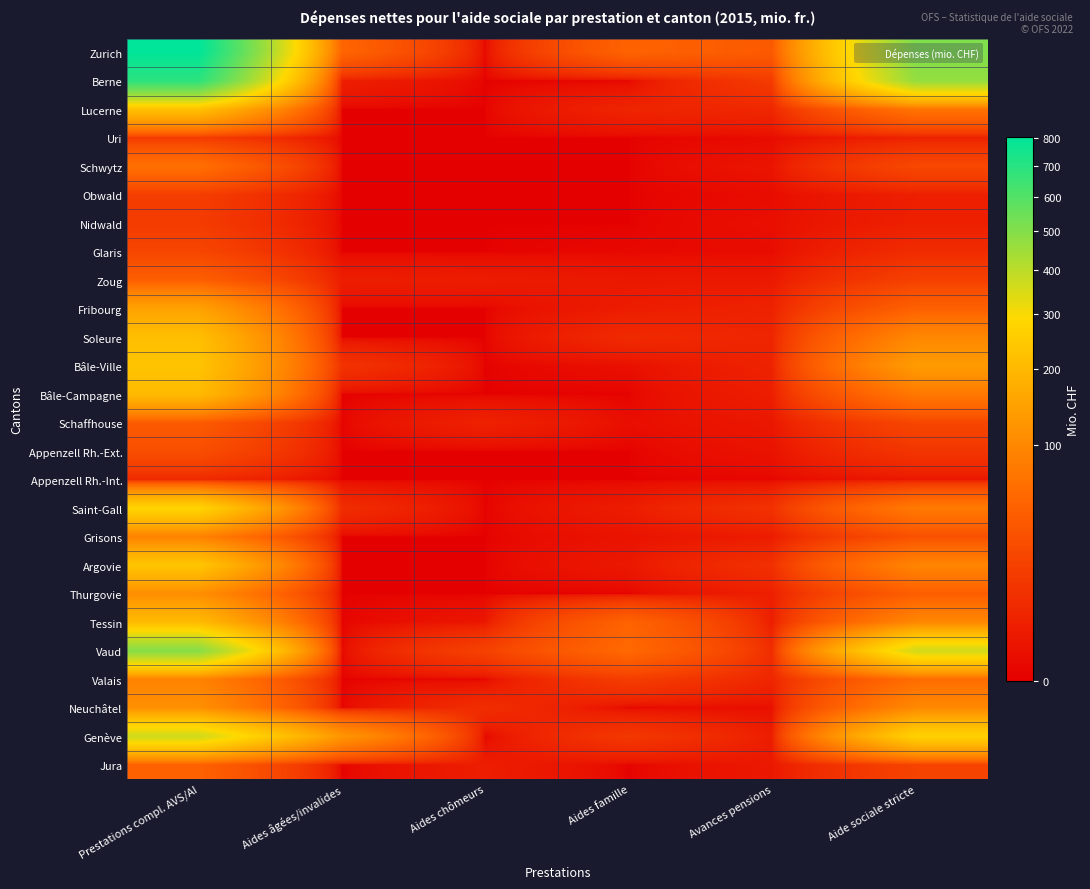

List the series in order of their peak value, lowest first.

Appenzell Rh.-Int., Uri, Nidwald, Obwald, Glaris, Appenzell Rh.-Ext., Schaffhouse, Zoug, Jura, Schwytz, Grisons, Valais, Thurgovie, Neuchâtel, Fribourg, Bâle-Campagne, Tessin, Soleure, Lucerne, Bâle-Ville, Argovie, Saint-Gall, Genève, Vaud, Berne, Zurich